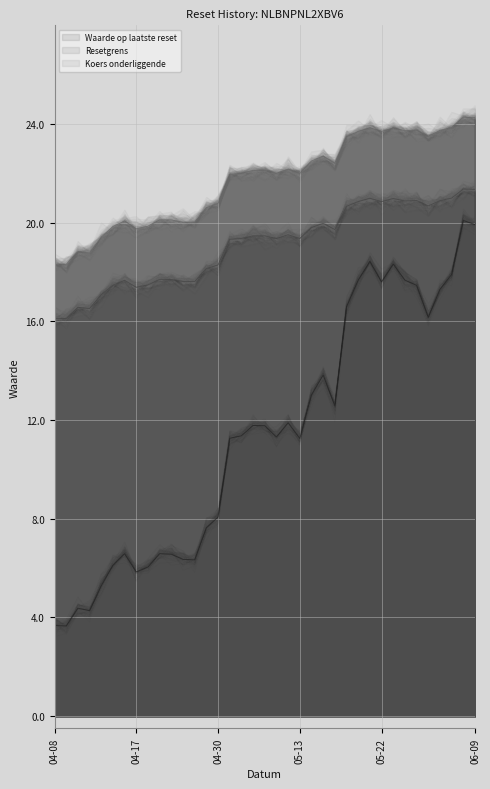

In Koers onderliggende, how many points are lower than both neighbors (excluding endpoints)?

9